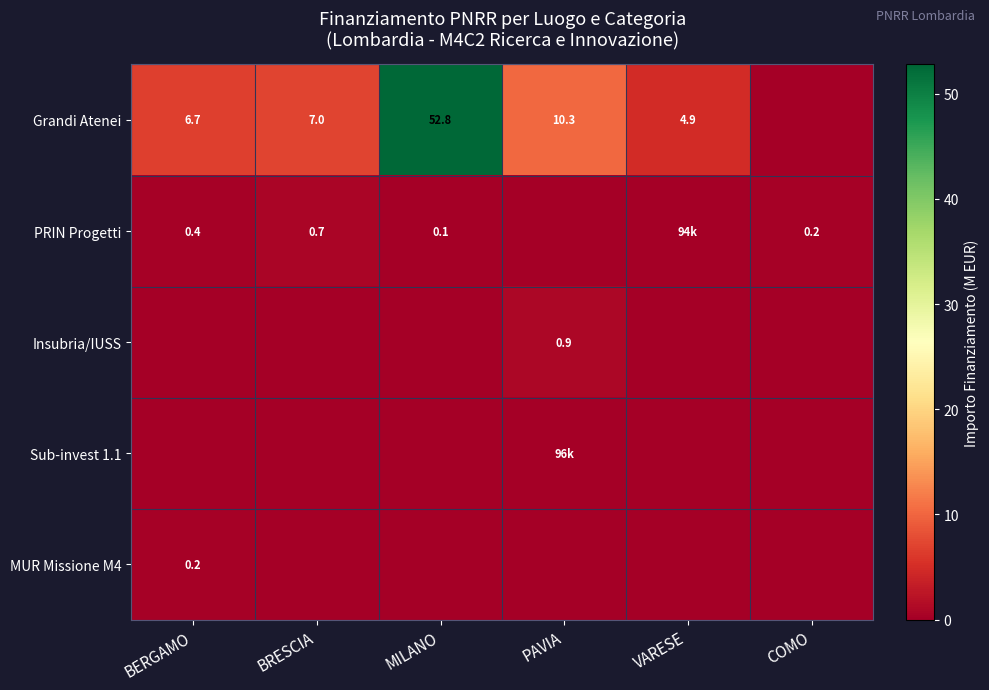

At how many categories does at least one series exceed 51?

1